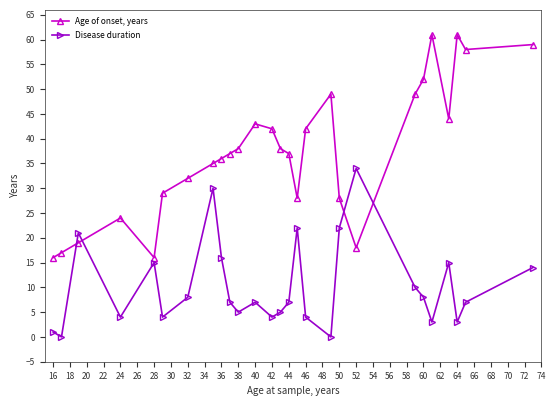

Reading left to right, extract all data points from this chart.

Age of onset, years: 16	17	19	24	16	29	32	35	36	37	38	43	42	38	37	28	42	49	28	18	49	52	61	44	61	58	59
Disease duration: 1	0	21	4	15	4	8	30	16	7	5	7	4	5	7	22	4	0	22	34	10	8	3	15	3	7	14